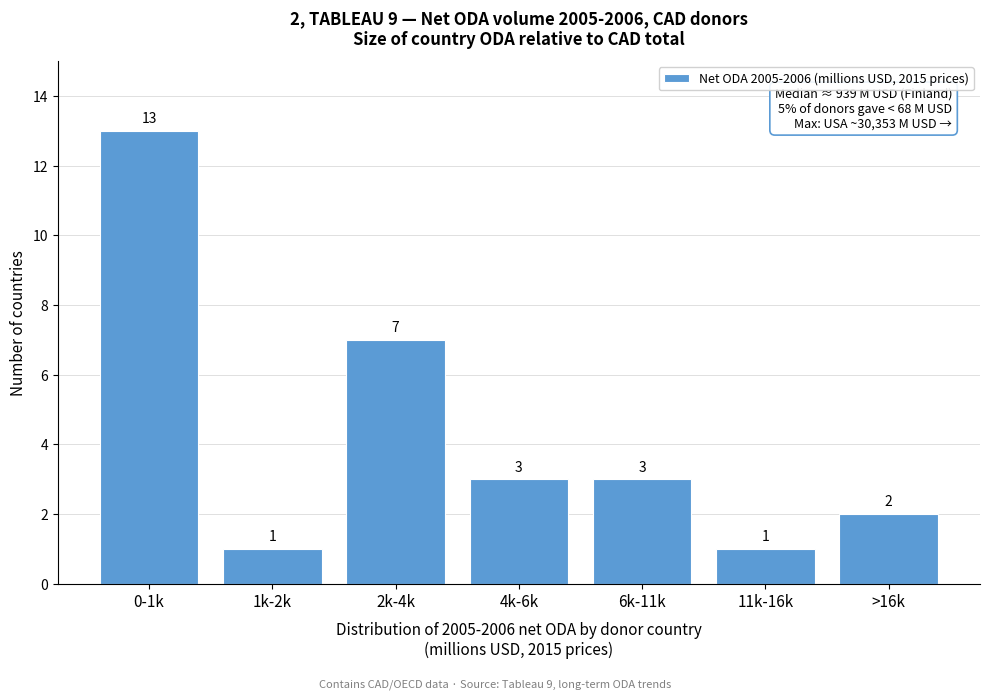

Reading left to right, list all the values displayed in this chart.

13	1	7	3	3	1	2